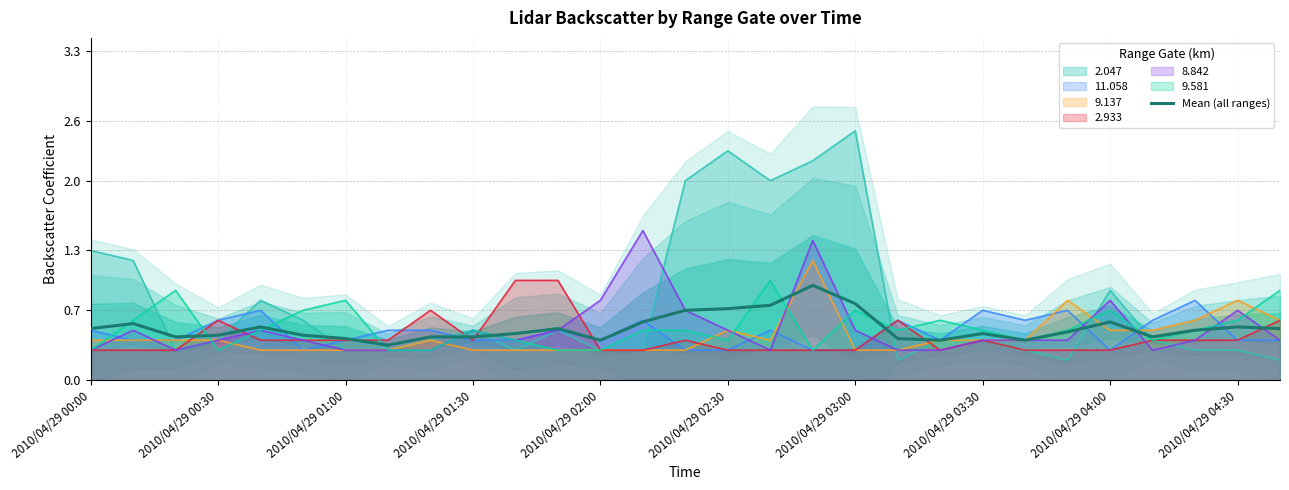

True or false: 9.137 has a value of 0.4 at 2010/04/29 00:00.

True